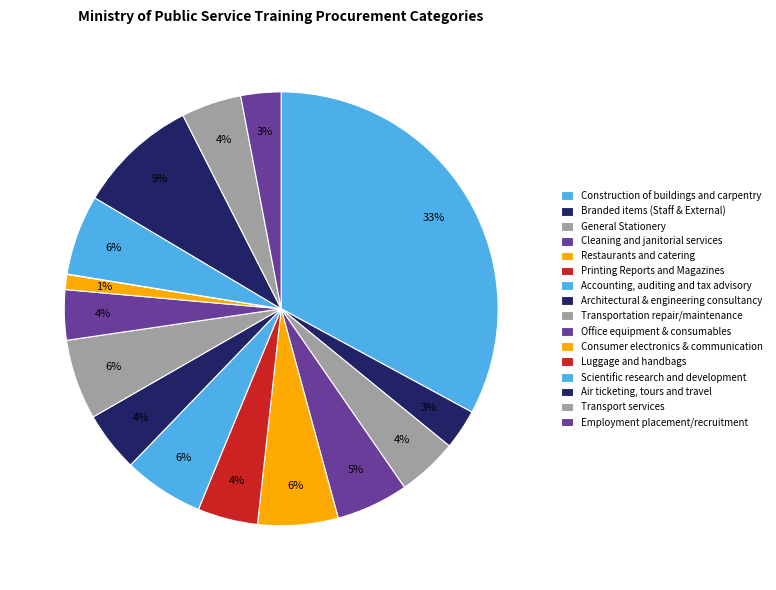

Does any single category account for the majority?

No